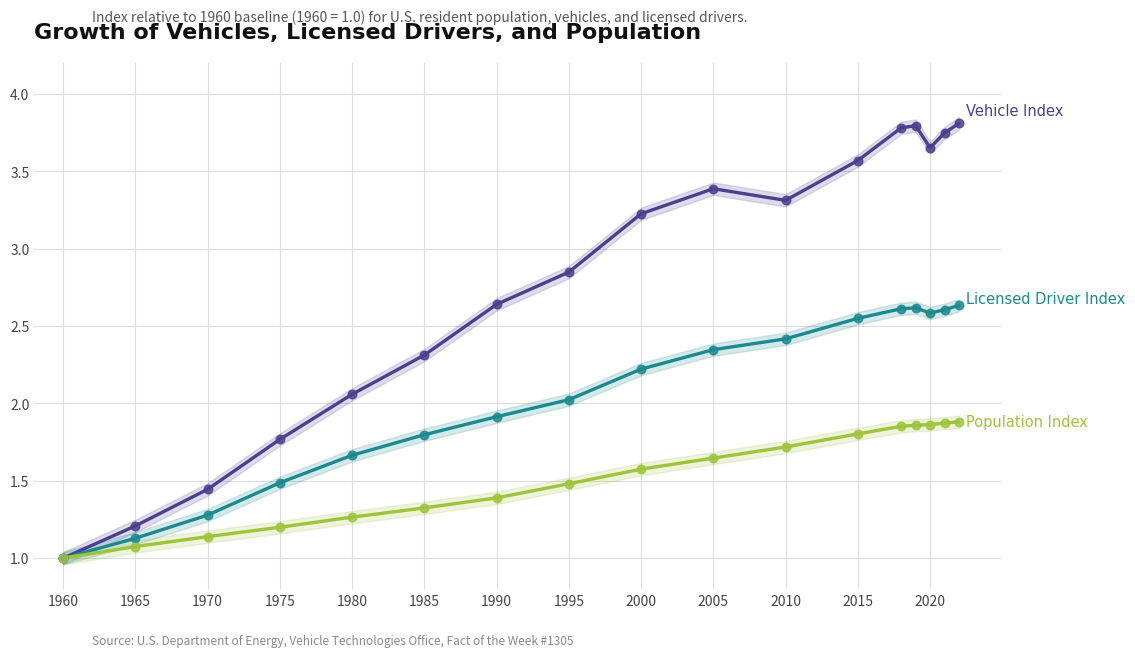

What are all the series names shown in the legend?

Vehicle Index, Licensed Driver Index, Population Index